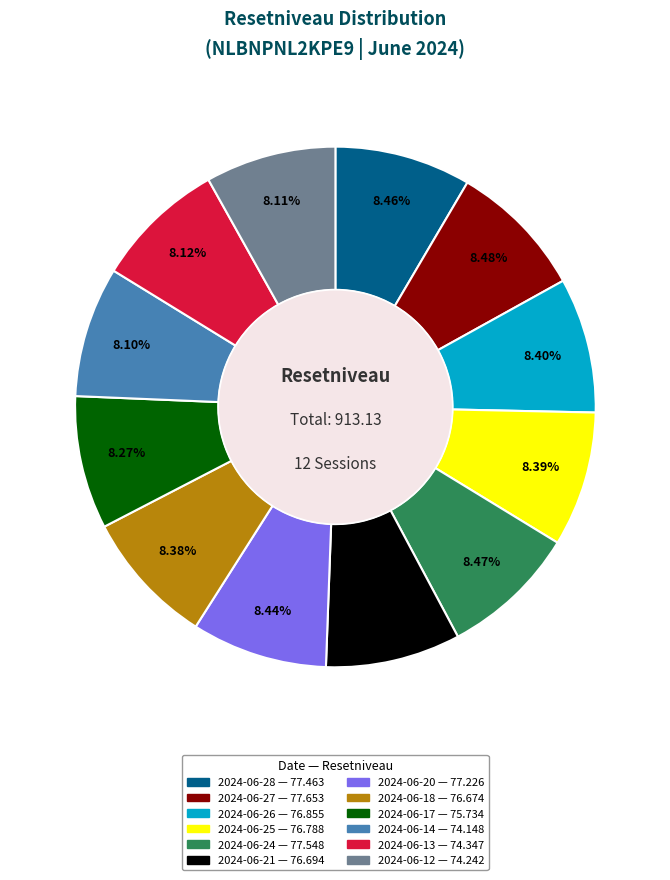

What is the ratio of the value at 2024-06-26 to the value at 2024-06-20?

1.0